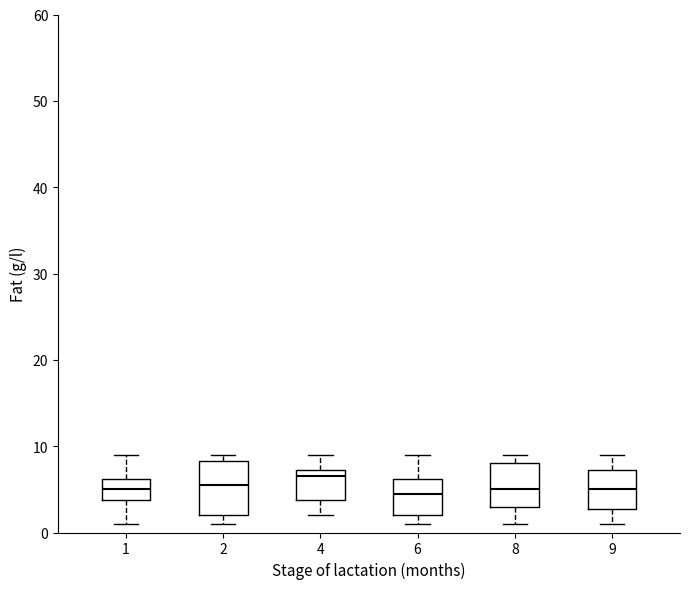

Reading left to right, read every box against the y-axis: the position of its median line, the range the box covers, and the ends of its whiskers. The values are not printed on the chart, so give them approximately, as read against the axis.

1: median 5, box 4 to 6, whiskers 1 to 9
2: median 6, box 2 to 8, whiskers 1 to 9
4: median 7 (just below the box's upper edge), box 4 to 7, whiskers 2 to 9
6: median 5, box 2 to 6, whiskers 1 to 9
8: median 5, box 3 to 8, whiskers 1 to 9
9: median 5, box 3 to 7, whiskers 1 to 9